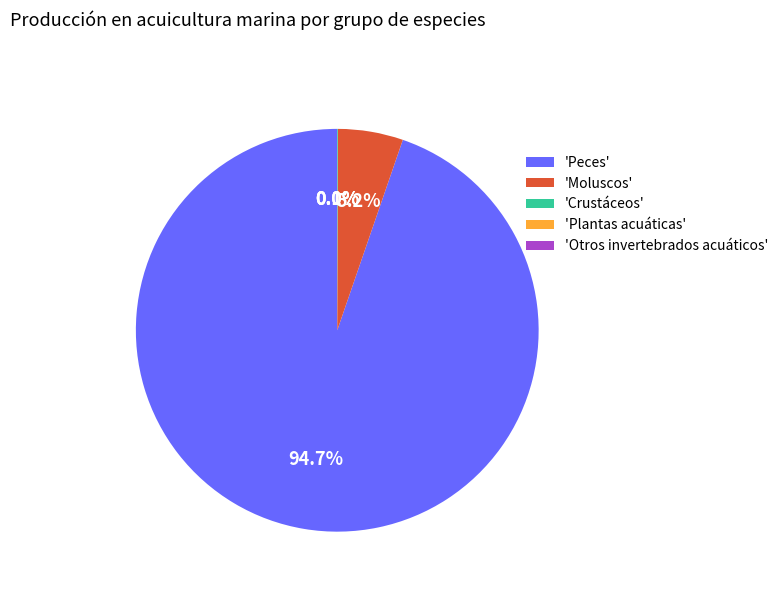

Which category accounts for the majority?

'Peces'